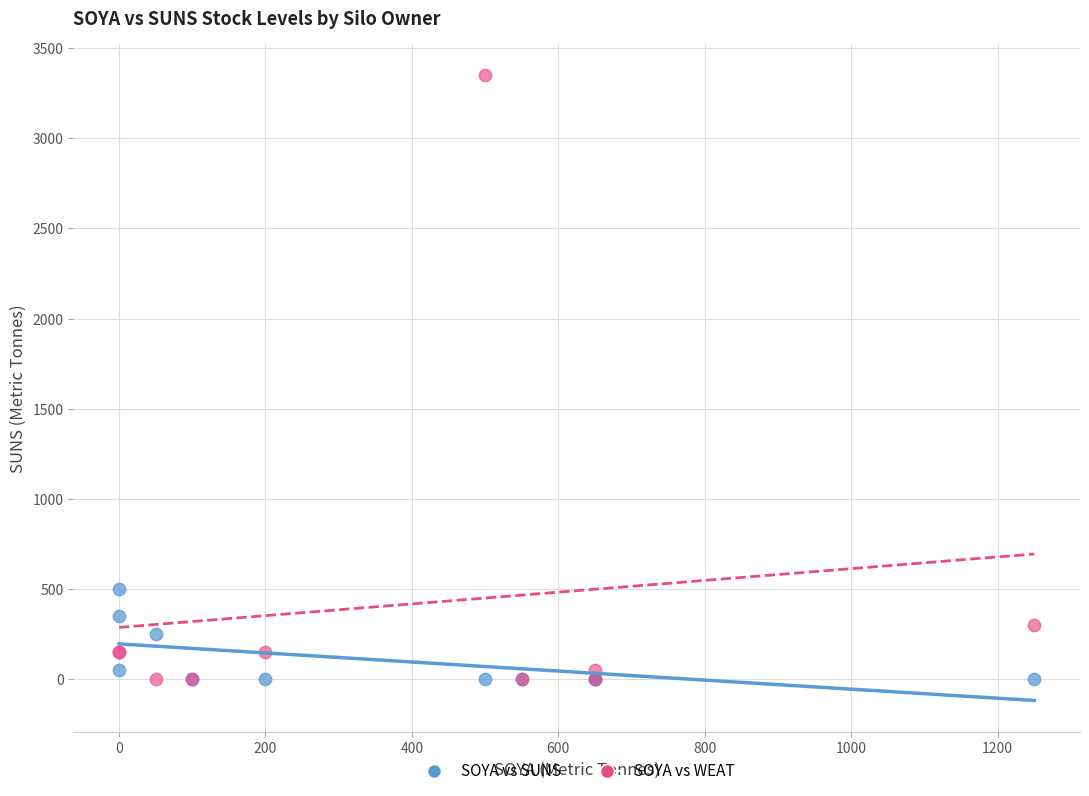

Which series reaches the maximum Y coordinate?

SOYA vs WEAT